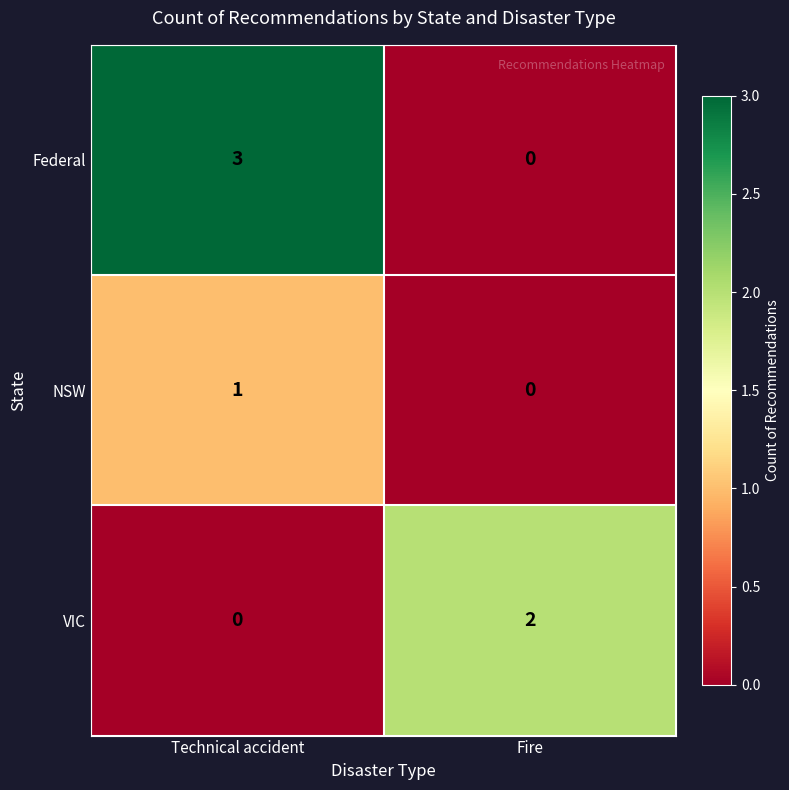

Which label corresponds to the largest value in the chart?

Technical accident